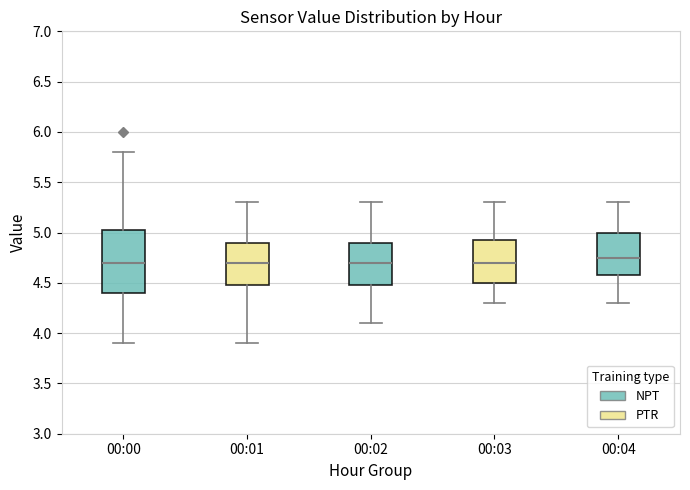

Where does the median line of the box for 00:03 sit on the y-axis? The values are not printed on the chart, so give them approximately, as read against the axis.

4.70